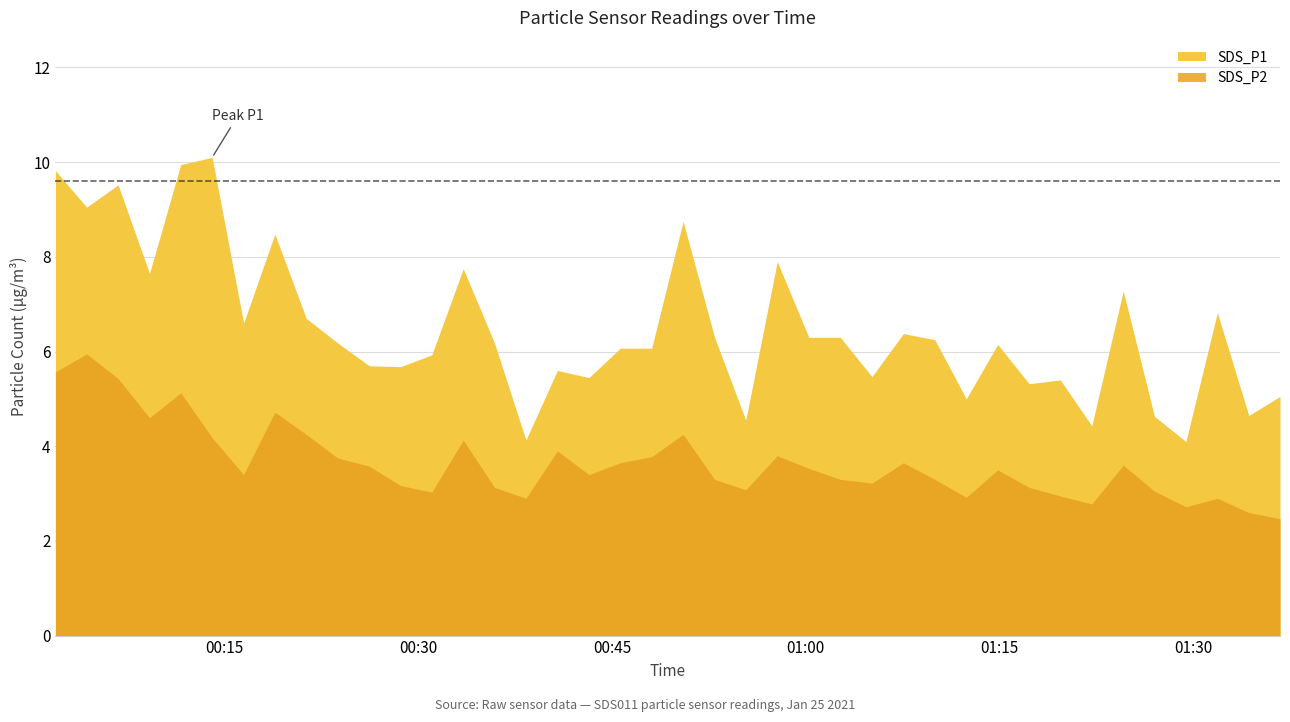

What is the value of the SDS_P2 point at the 1st from the left?

5.6